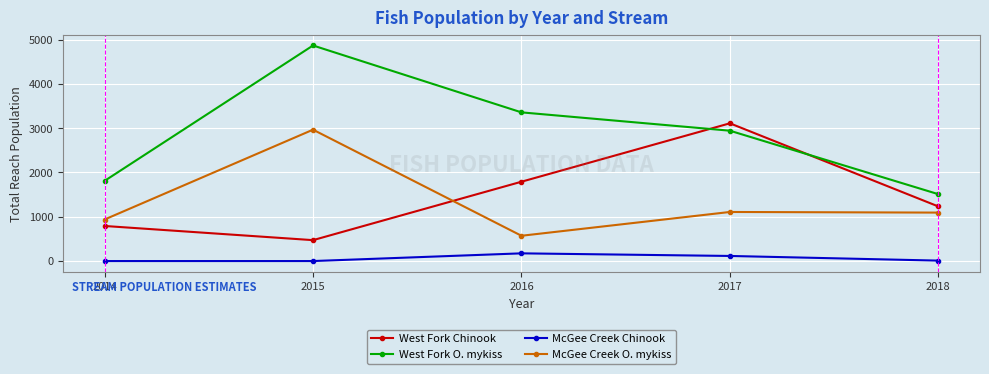

In McGee Creek O. mykiss, how many points are higher than both neighbors (excluding endpoints)?

2